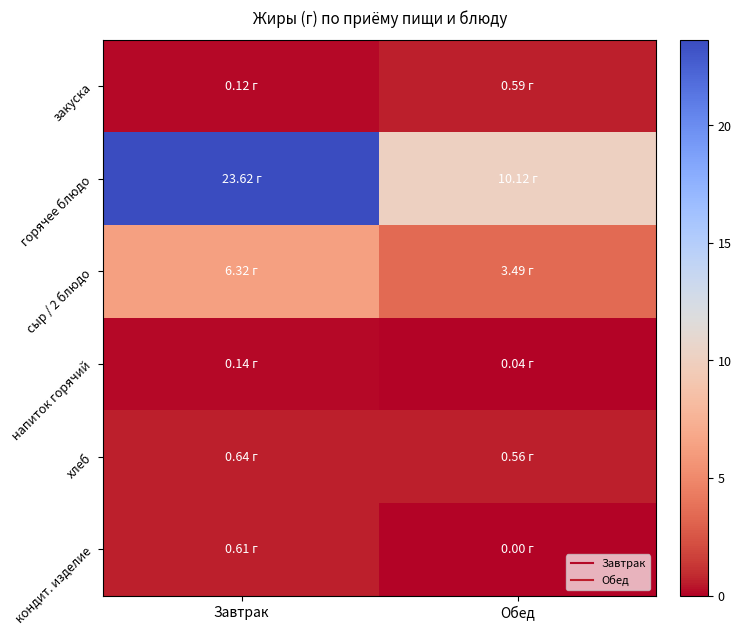

At which category is the sum across all series the highest?

Завтрак